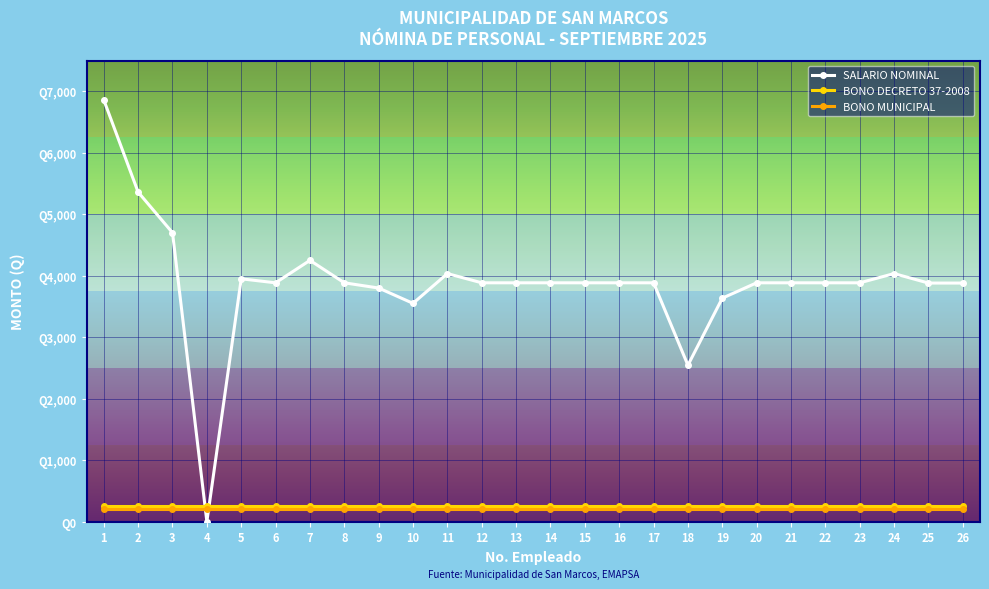

What is the sum of the SALARIO NOMINAL values at 12 and 18?

6429.6